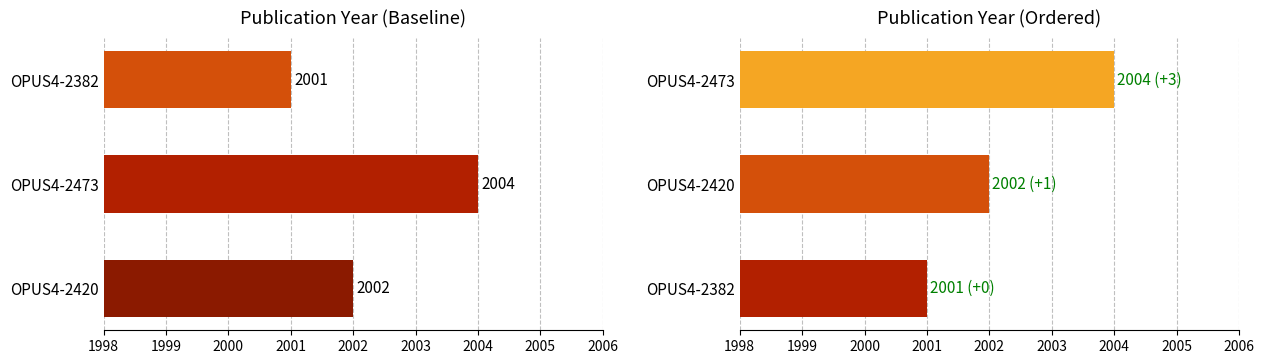

What is the sum of all values?

6007